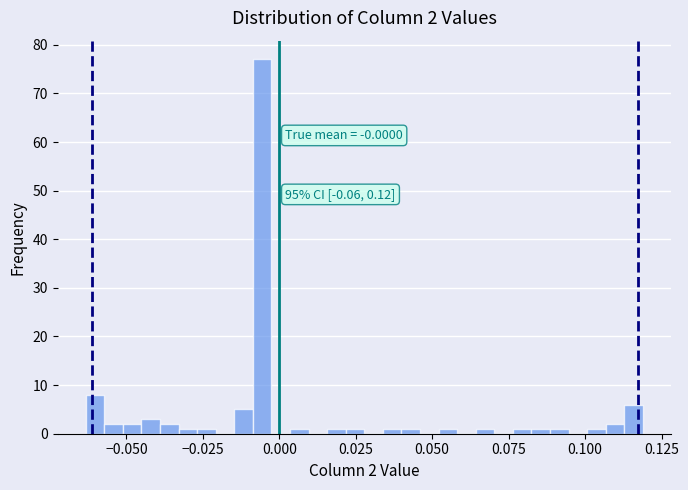

Read against the x-axis, roughly where is the centre of the tallest bar?

-0.005